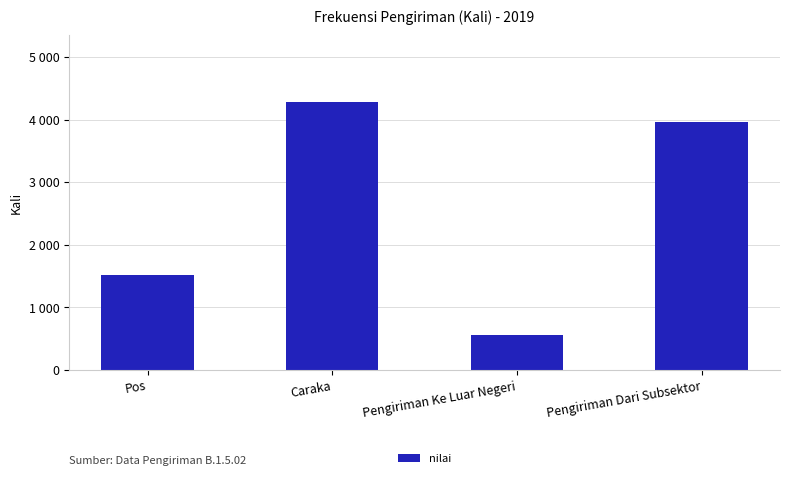

At which label does the data first exceed 3965?

Caraka